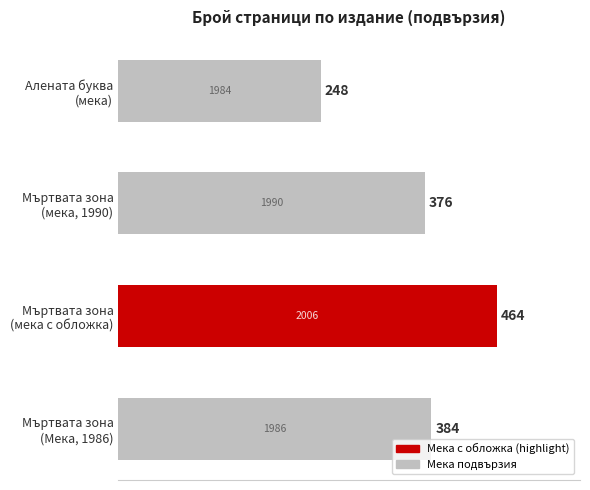

What is the value of the 3rd bar from the top?

464